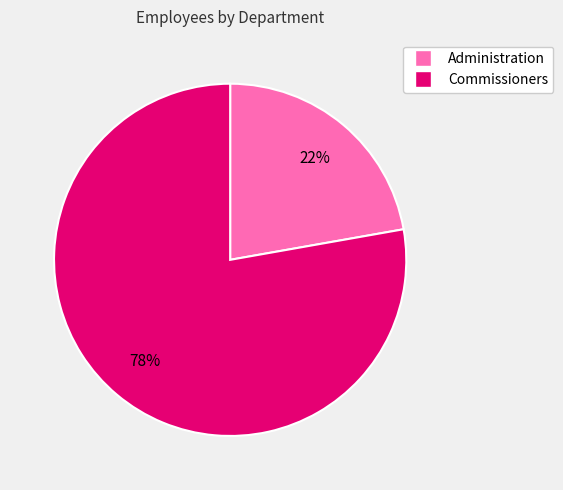

Is there any slice that represents more than half of the pie?

Yes